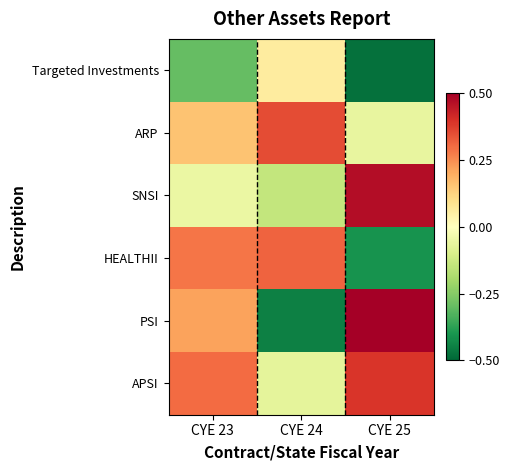

How many series are shown in this chart?

6